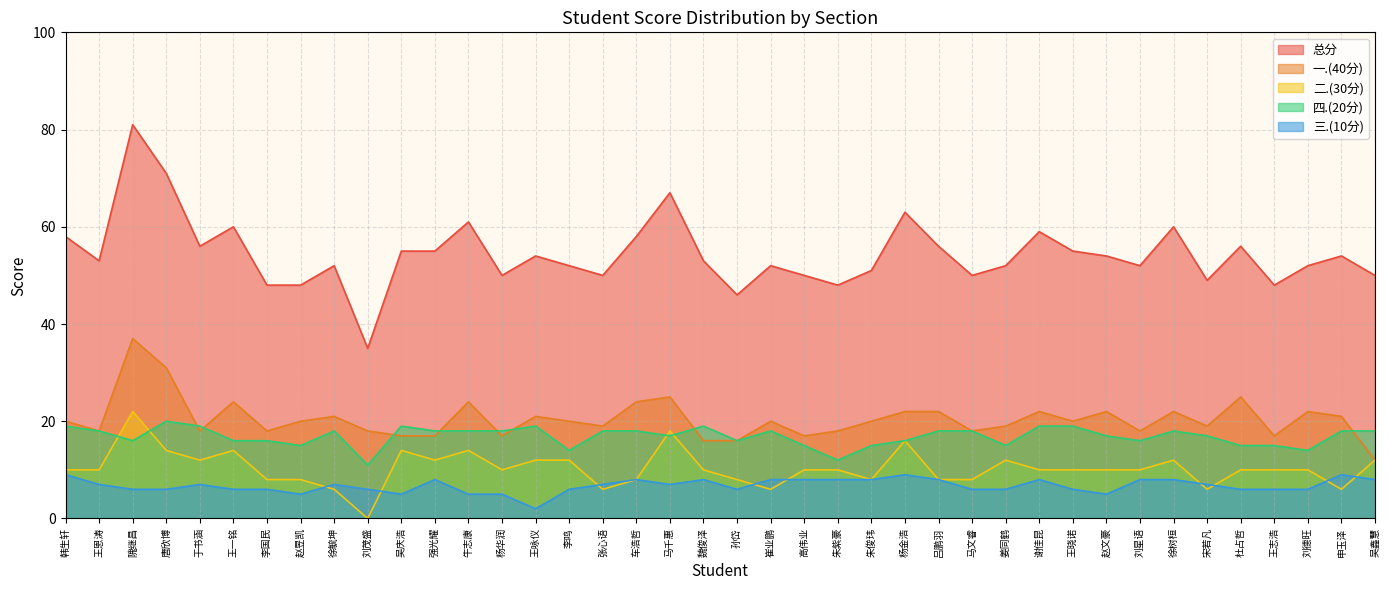

At which category does 三.(10分) reach its first local valley?

赵昱凯